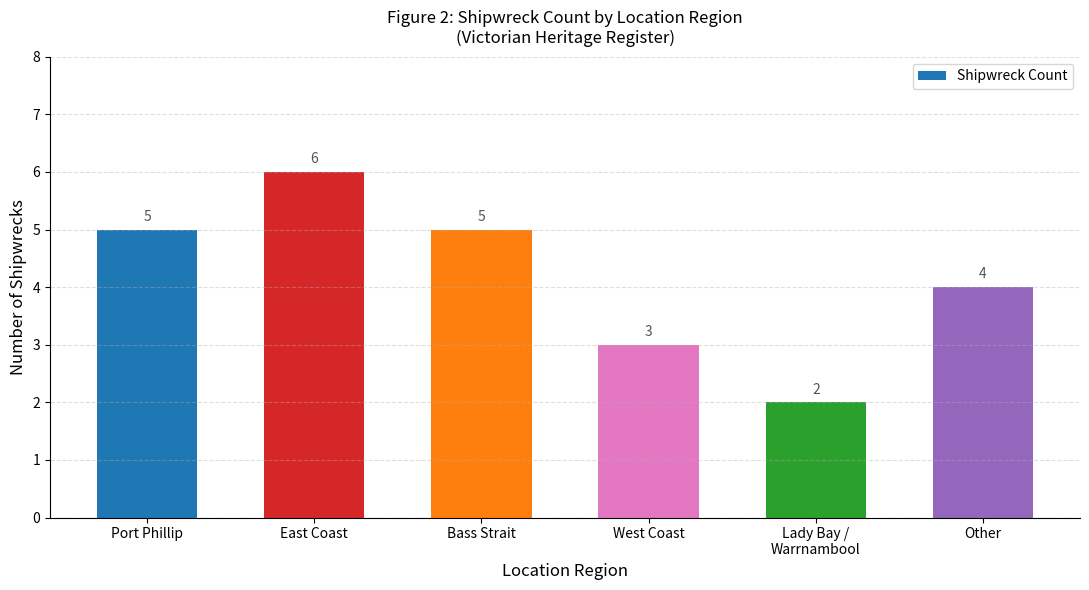

The chart shows a value of 4 at Other. True or false?

True